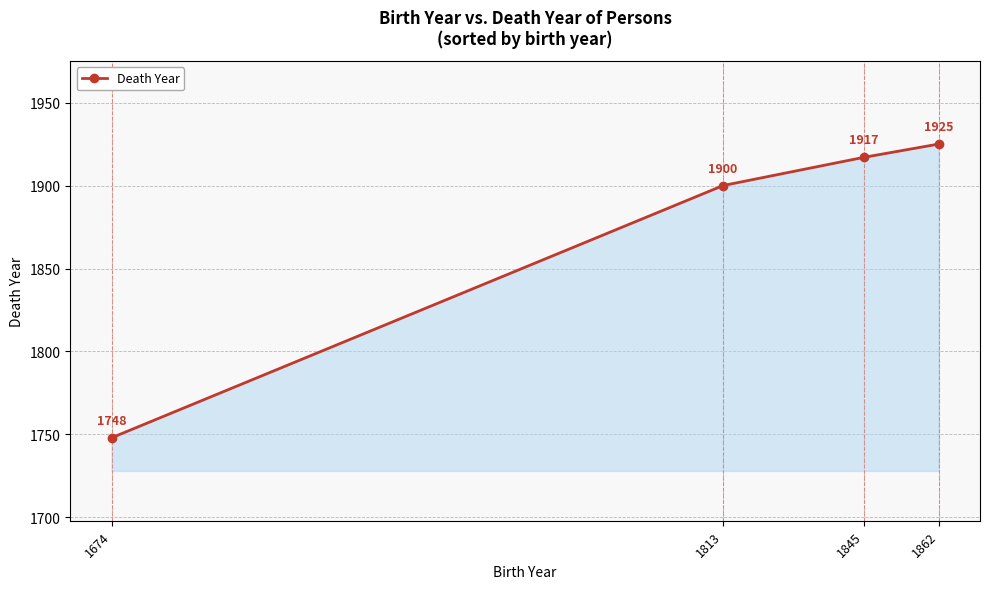

How many lines are shown in the chart?

1